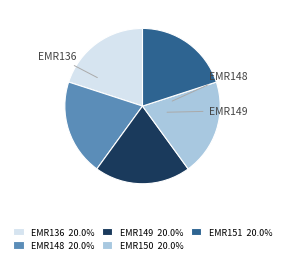

Is there a majority slice in this chart?

No